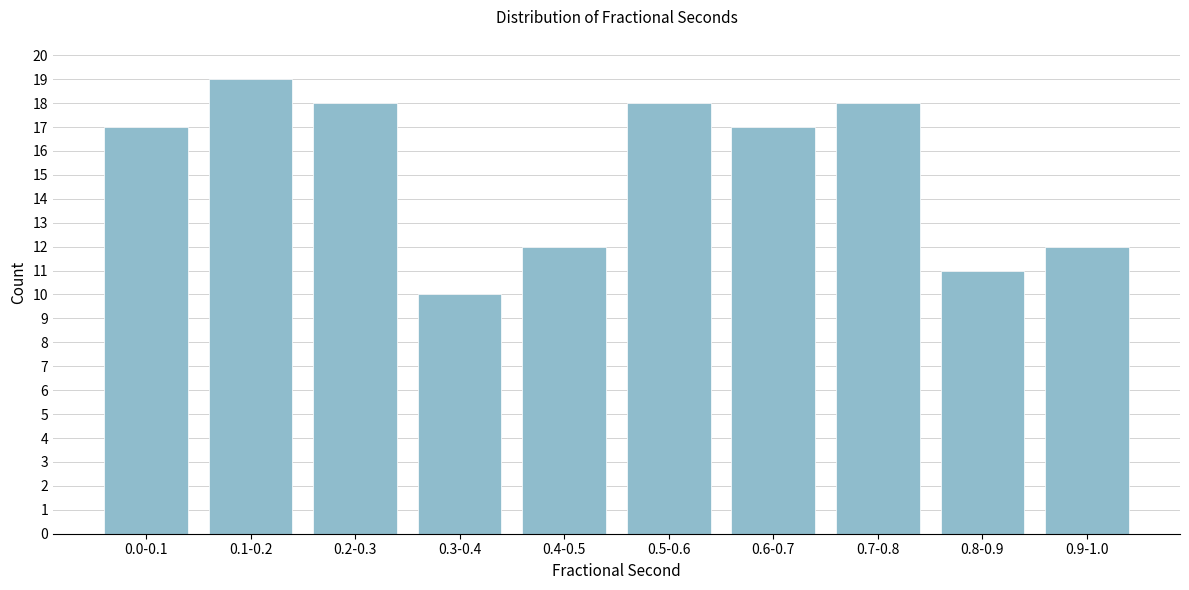

Reading left to right, extract all data points from this chart.

0.0-0.1=17	0.1-0.2=19	0.2-0.3=18	0.3-0.4=10	0.4-0.5=12	0.5-0.6=18	0.6-0.7=17	0.7-0.8=18	0.8-0.9=11	0.9-1.0=12